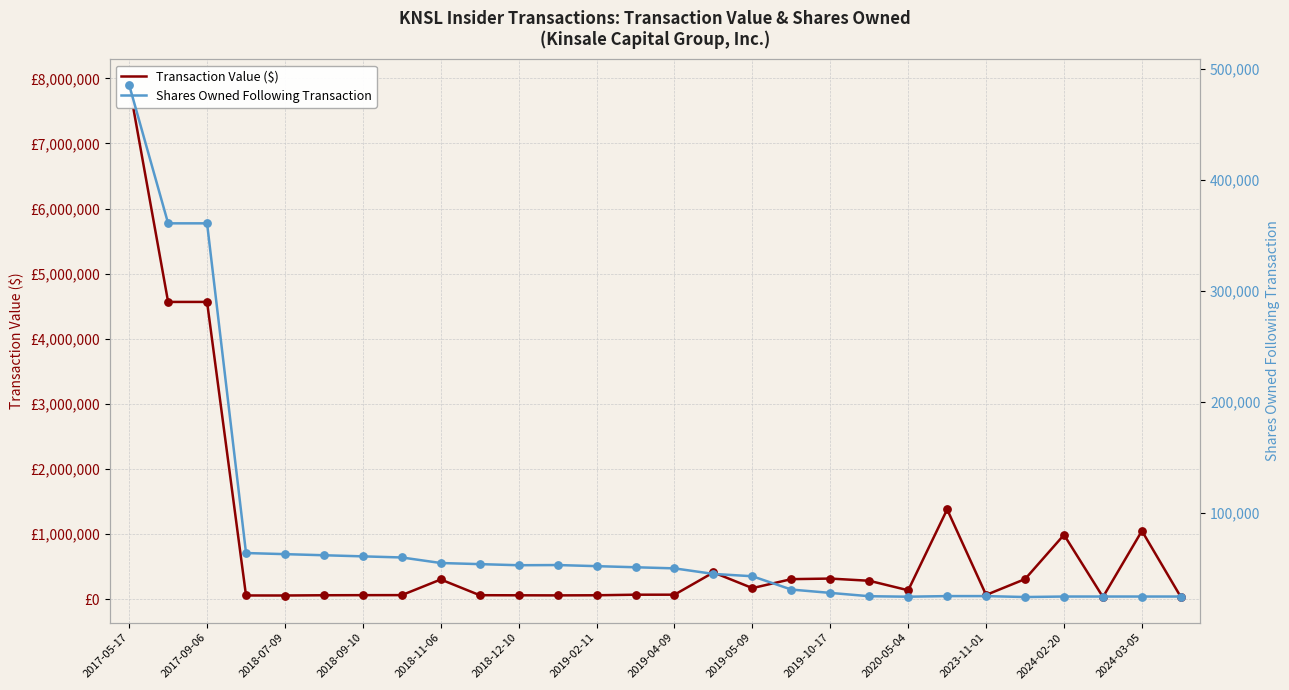

Which series has the largest Y range (max minus min)?

Transaction Value ($)